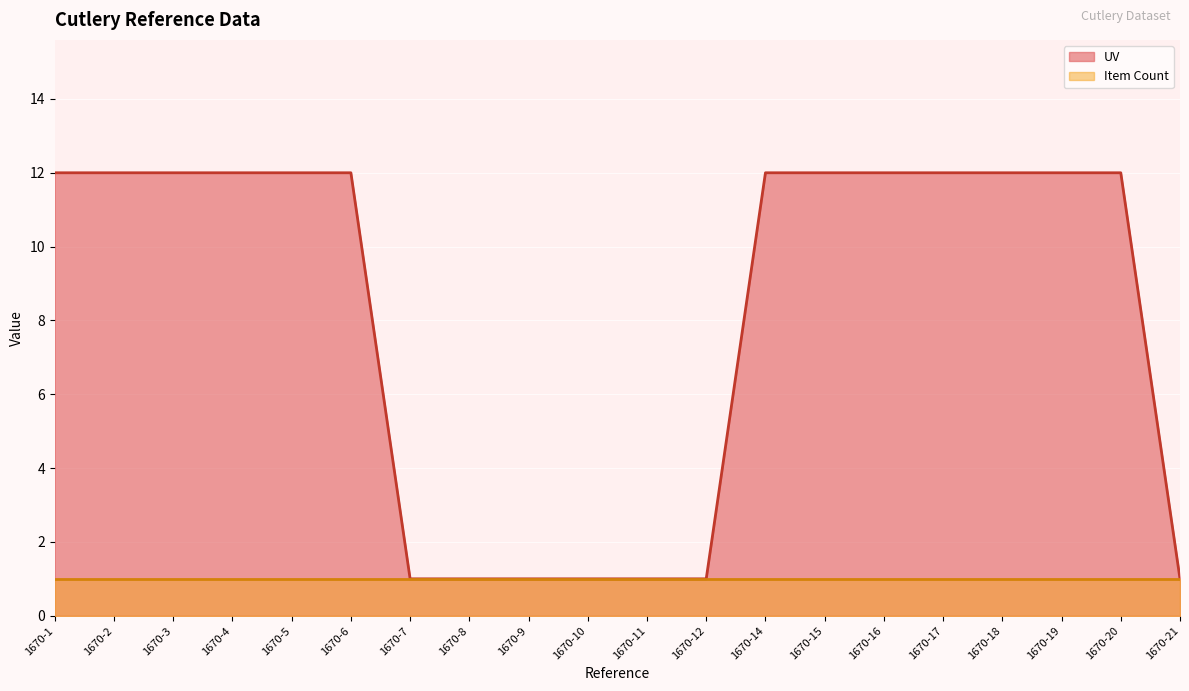

Rank the categories by value from highest to lowest.

1670-1, 1670-2, 1670-3, 1670-4, 1670-5, 1670-6, 1670-14, 1670-15, 1670-16, 1670-17, 1670-18, 1670-19, 1670-20, 1670-7, 1670-8, 1670-9, 1670-10, 1670-11, 1670-12, 1670-21